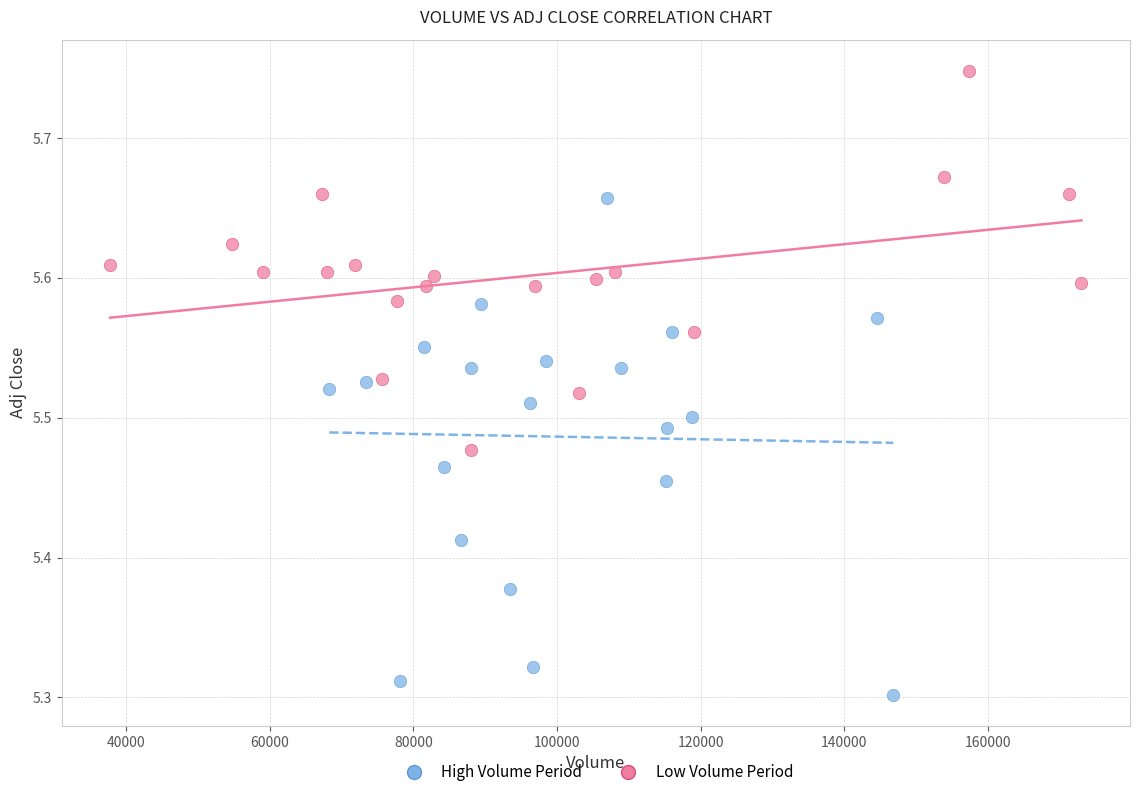

Which series has the largest Y range (max minus min)?

High Volume Period